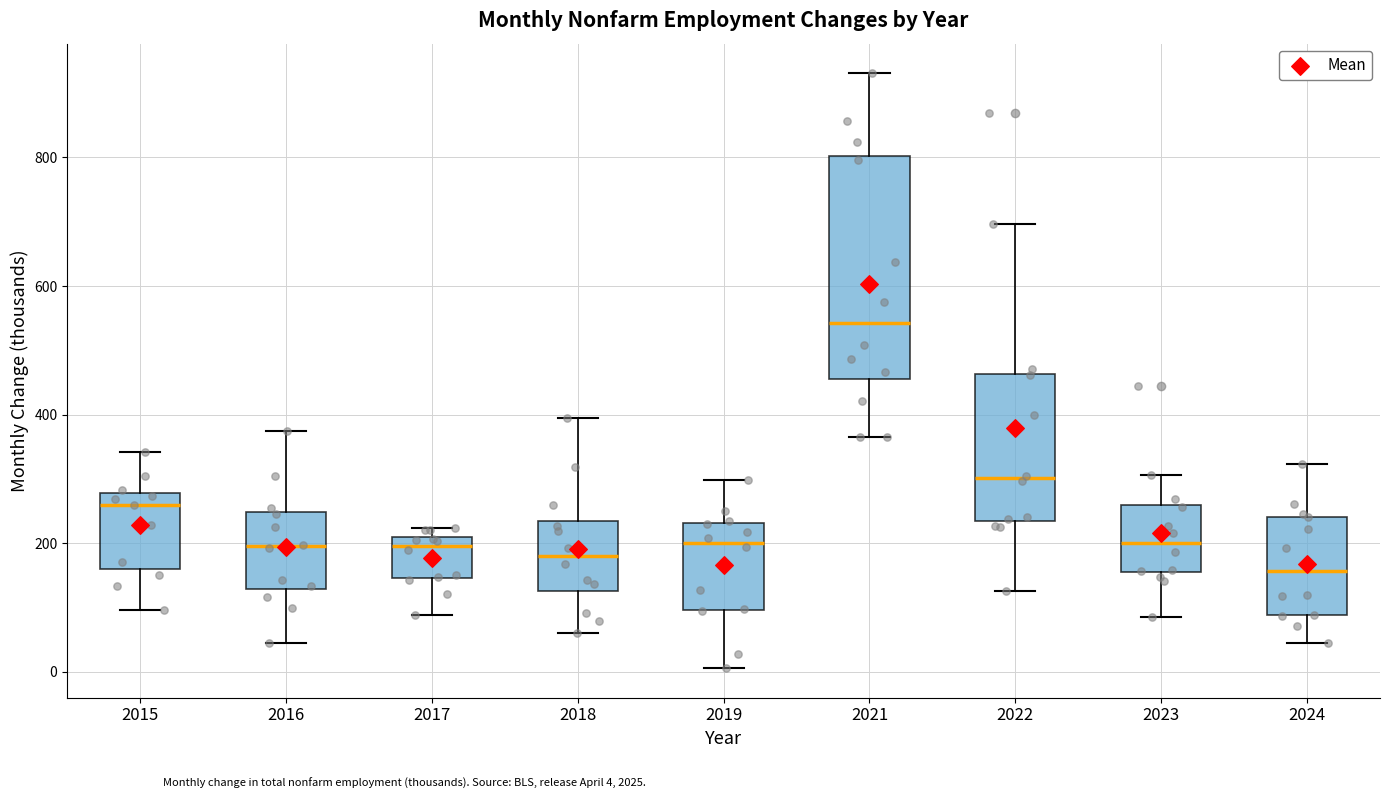

Comparing the boxes themselves (not the whiskers), which one is the tallest?

2021